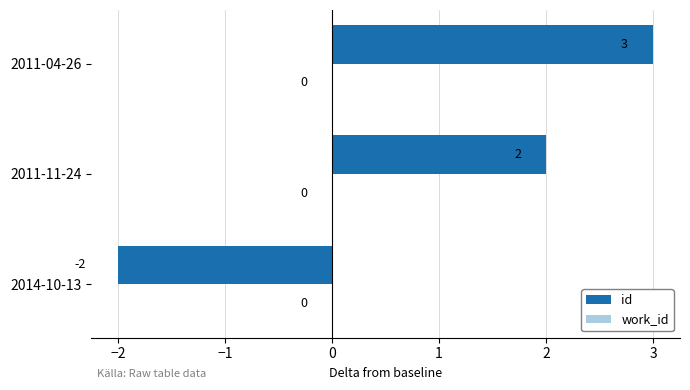

Approximately how many times larger is the value at 2011-11-24 compared to 2011-04-26?

0.7